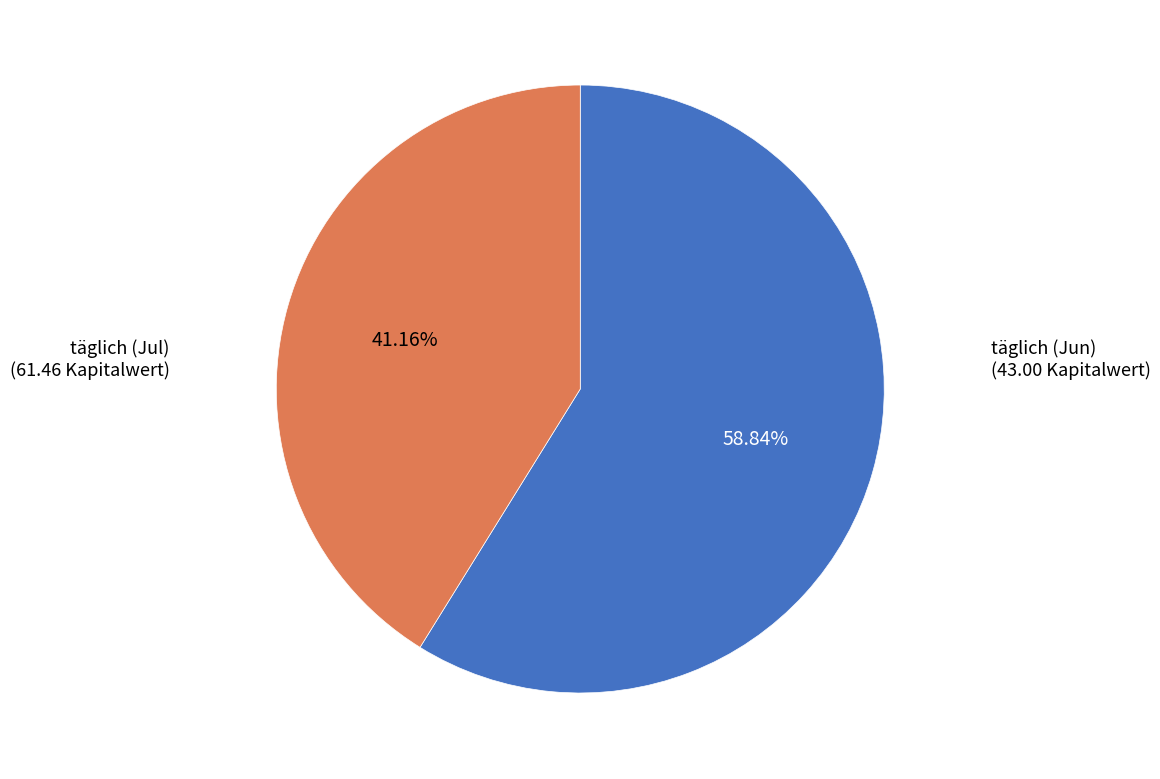

Is there a majority slice in this chart?

Yes